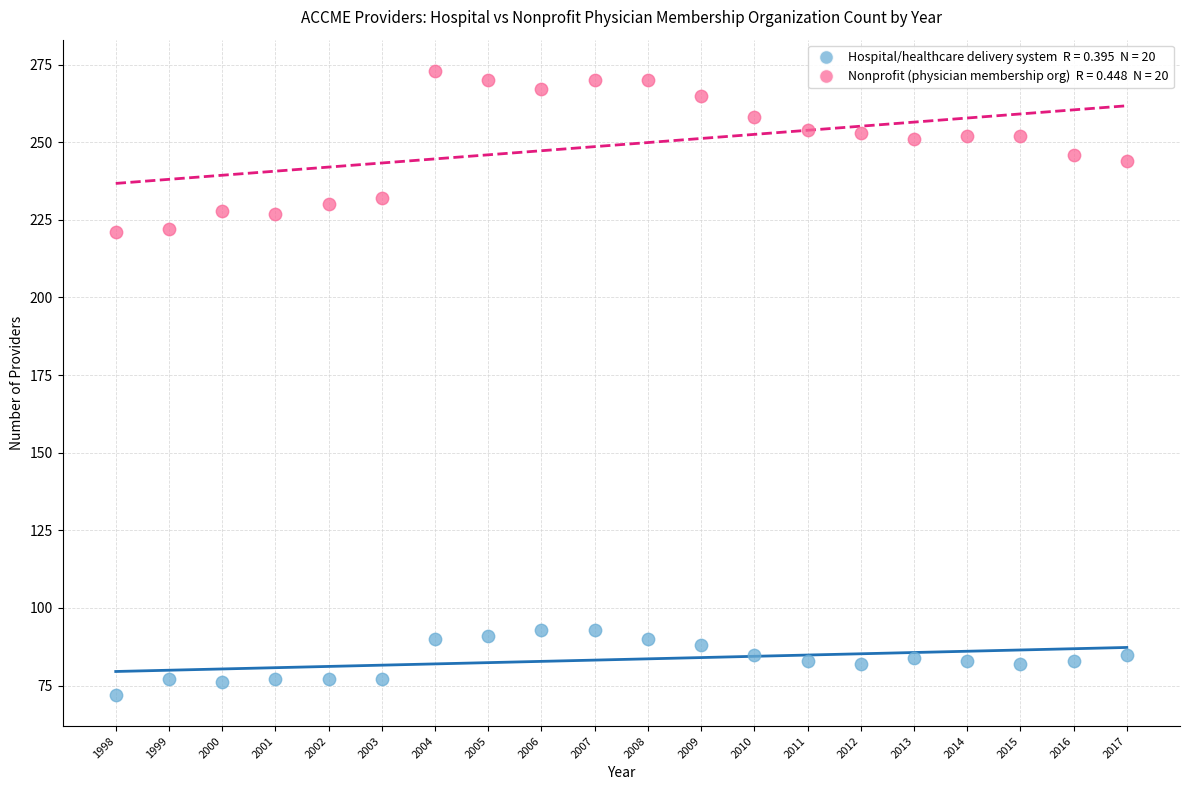

Across all data points, what is the range of X values (max minus min)?

19